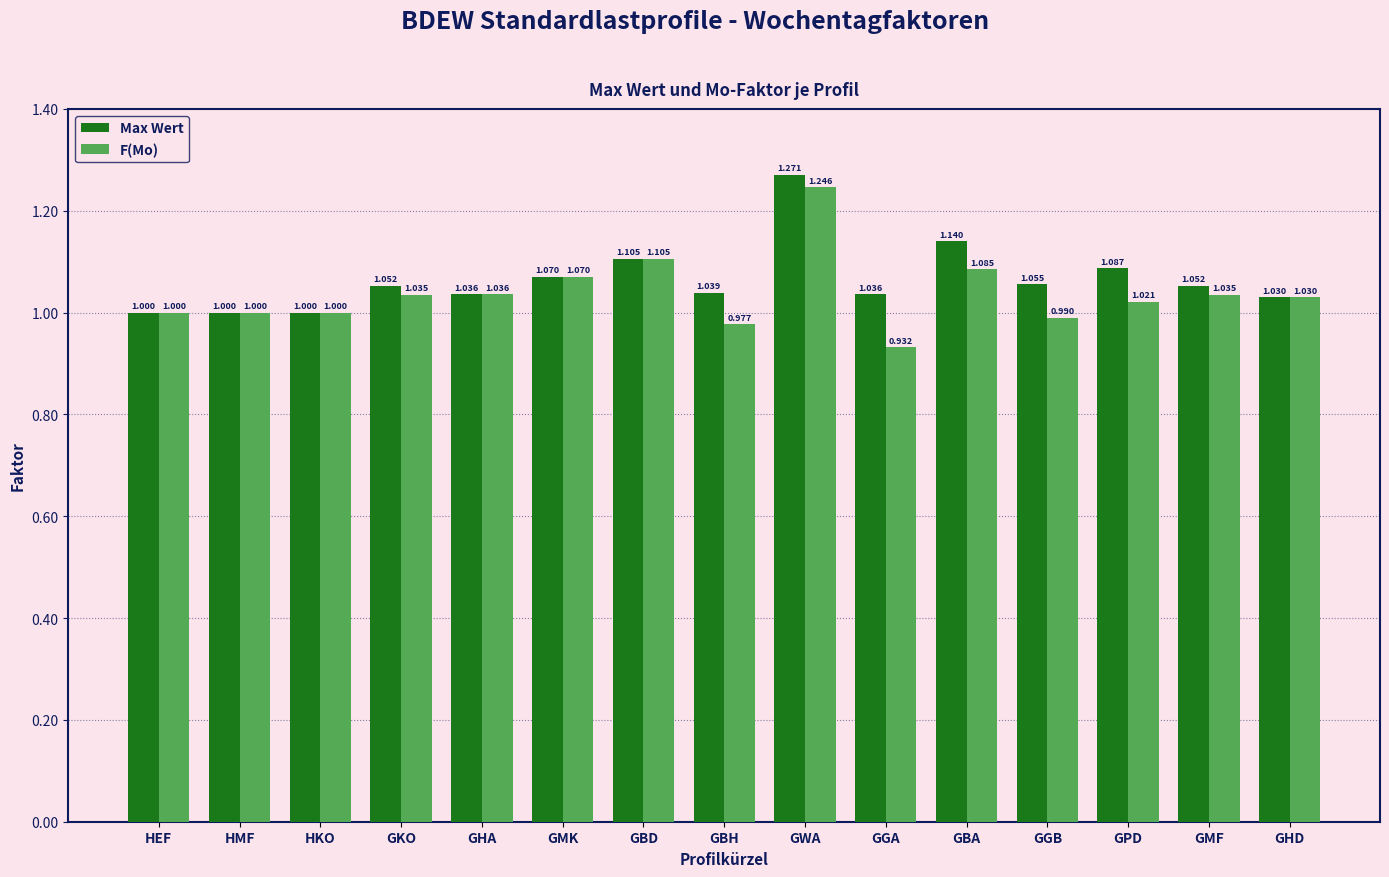

How many groups of bars are there?

15